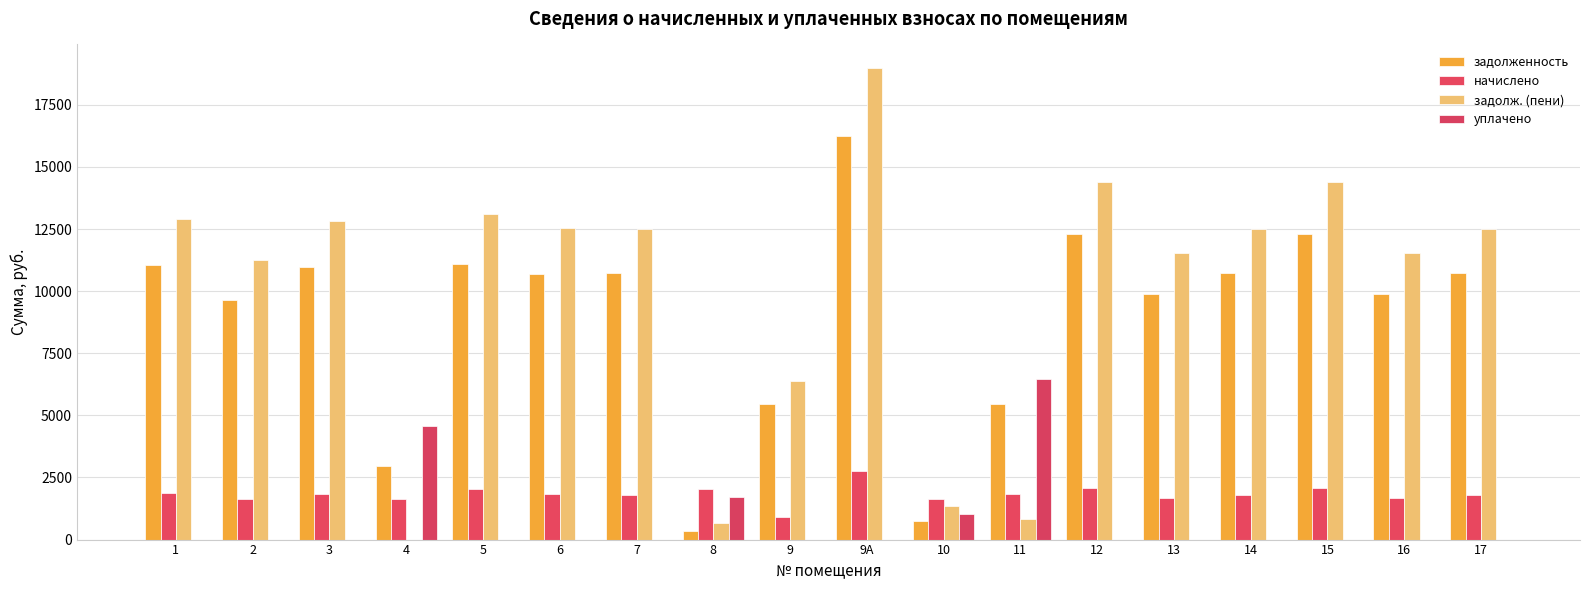

Count the number of data series in this chart.

4